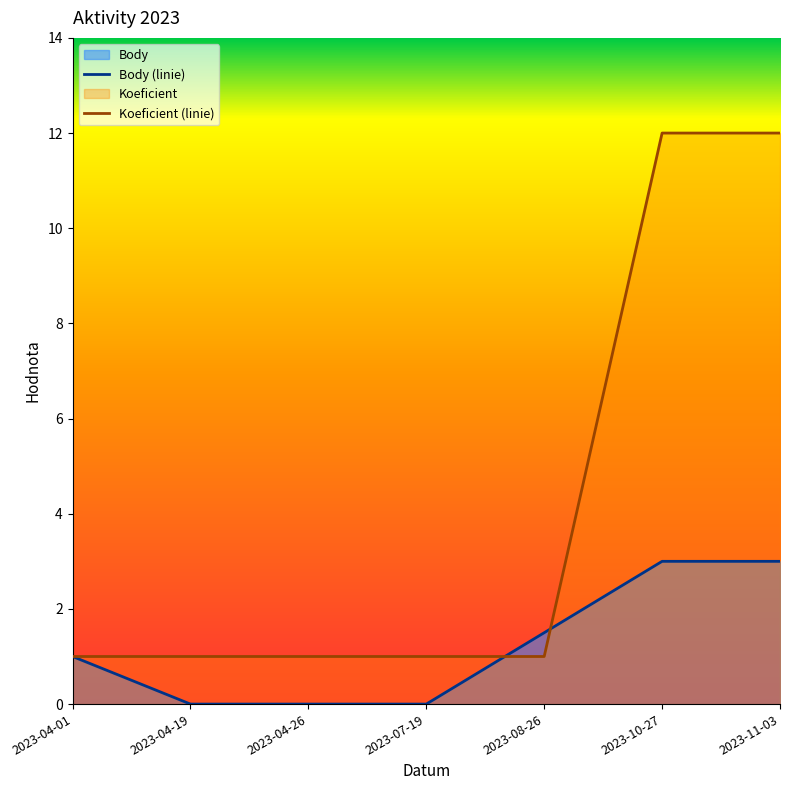

What is the sum of the Body values at 2023-10-27 and 2023-04-26?

3.0